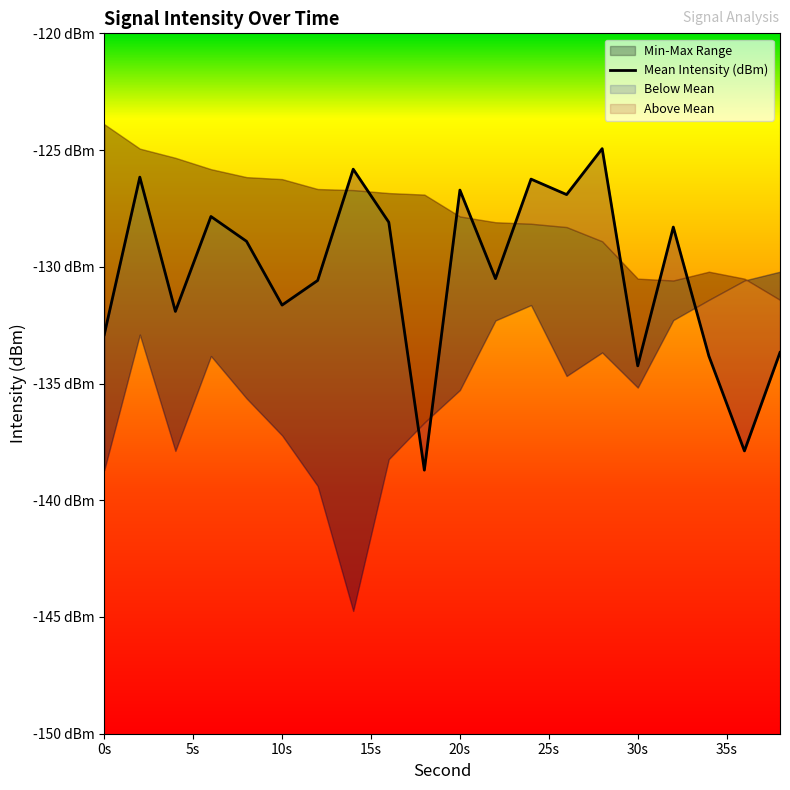

What value does the data have at 0s?

-132.9